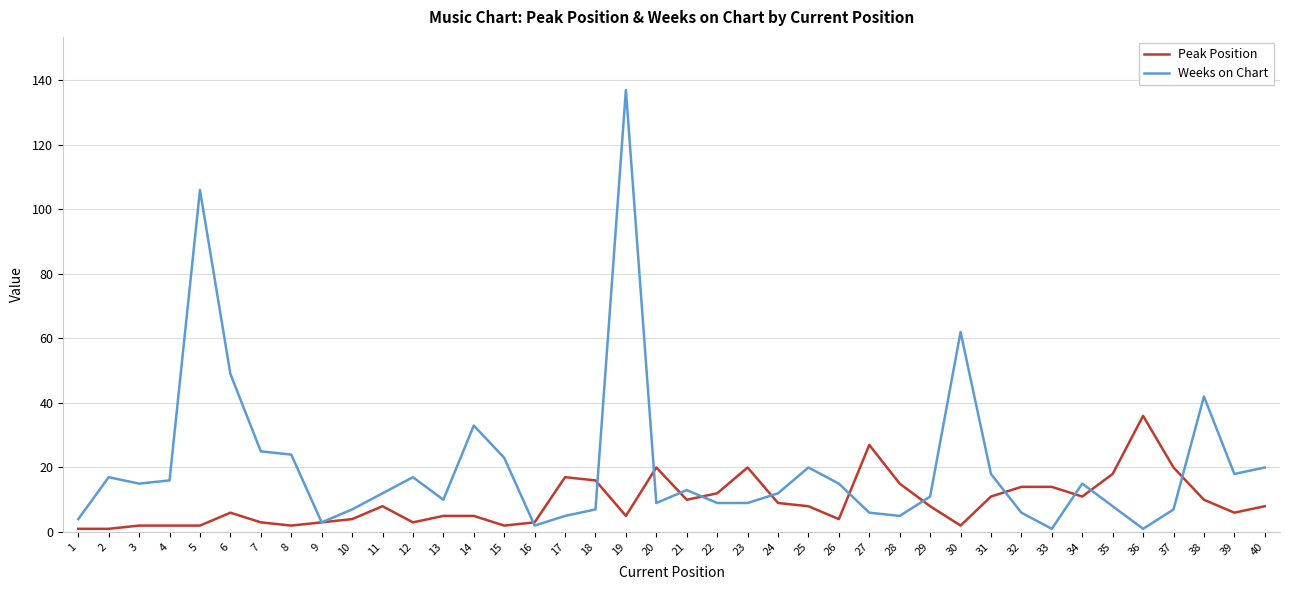

The value of Weeks on Chart at 20 is 3. True or false?

False